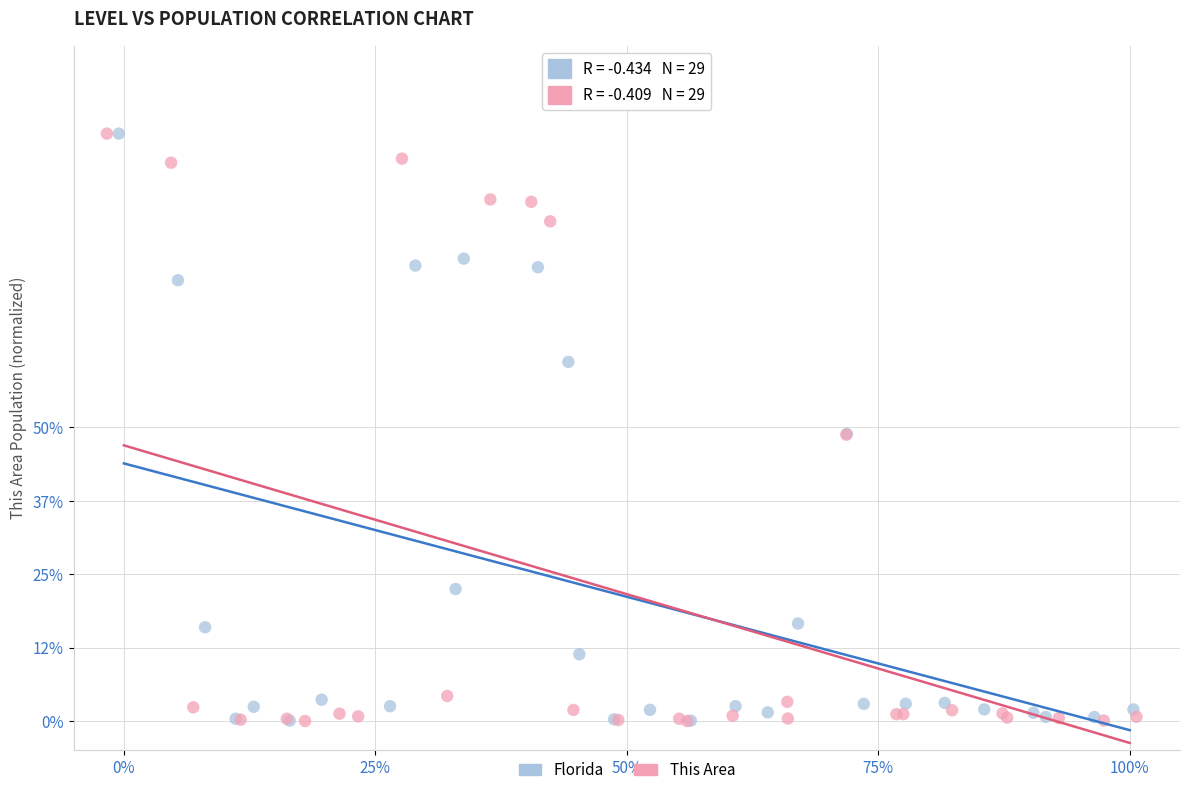

What are all the series names shown in the legend?

Florida, This Area